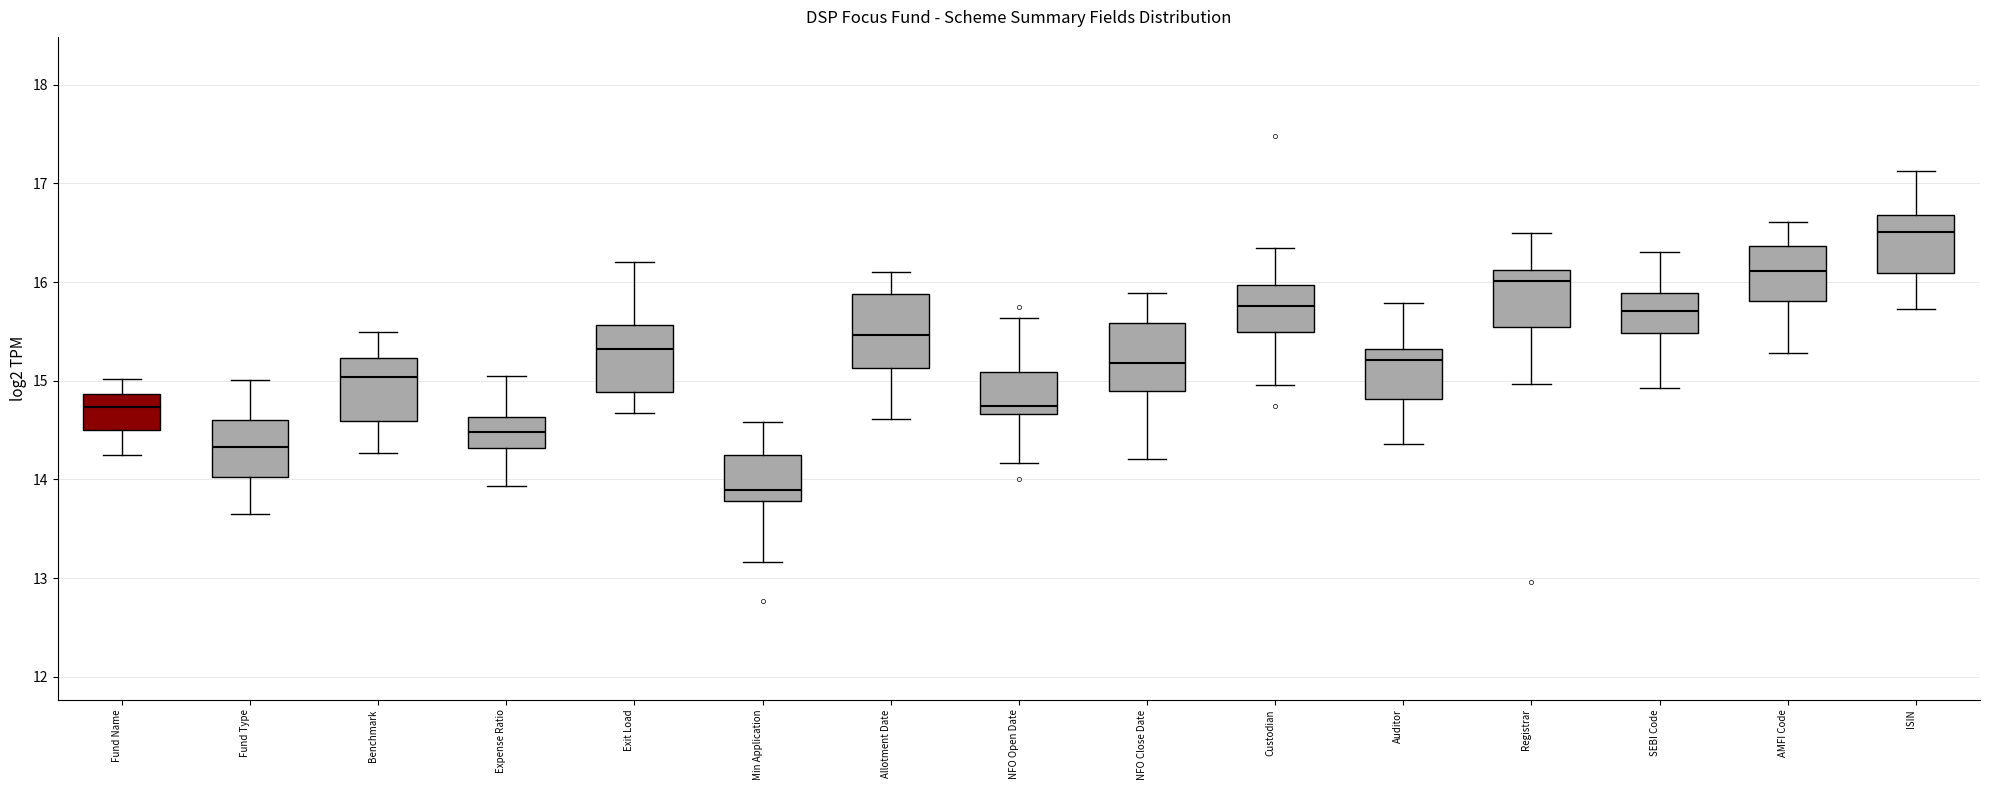

Reading left to right, transcribe this box plot: for each box, give where its median line is, the range the box spans, and where its two whiskers end, as read against the y-axis. The values are not printed on the chart, so give them approximately, as read against the axis.

Fund Name: median 14.7, box 14.5 to 14.9, whiskers 14.2 to 15.0
Fund Type: median 14.3, box 14.0 to 14.6, whiskers 13.6 to 15.0
Benchmark: median 15.0, box 14.6 to 15.2, whiskers 14.3 to 15.5
Expense Ratio: median 14.5, box 14.3 to 14.6, whiskers 13.9 to 15.1
Exit Load: median 15.3, box 14.9 to 15.6, whiskers 14.7 to 16.2
Min Application: median 13.9, box 13.8 to 14.2, whiskers 13.2 to 14.6
Allotment Date: median 15.5, box 15.1 to 15.9, whiskers 14.6 to 16.1
NFO Open Date: median 14.7 (just above the box's lower edge), box 14.7 to 15.1, whiskers 14.2 to 15.6
NFO Close Date: median 15.2, box 14.9 to 15.6, whiskers 14.2 to 15.9
Custodian: median 15.8, box 15.5 to 16.0, whiskers 15.0 to 16.3
Auditor: median 15.2, box 14.8 to 15.3, whiskers 14.4 to 15.8
Registrar: median 16.0, box 15.5 to 16.1, whiskers 15.0 to 16.5
SEBI Code: median 15.7, box 15.5 to 15.9, whiskers 14.9 to 16.3
AMFI Code: median 16.1, box 15.8 to 16.4, whiskers 15.3 to 16.6
ISIN: median 16.5, box 16.1 to 16.7, whiskers 15.7 to 17.1